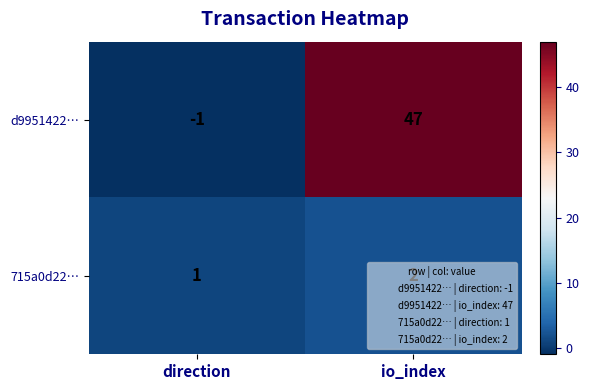

How many categories are shown in the chart?

2